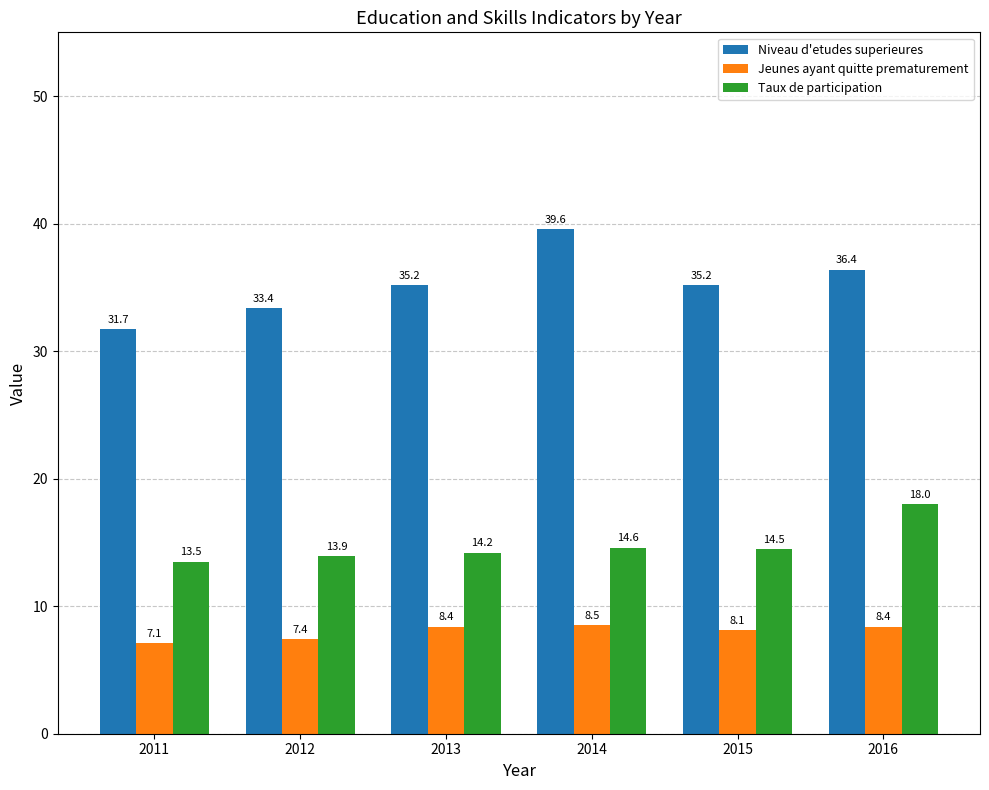

What are all the series names shown in the legend?

Niveau d'etudes superieures, Jeunes ayant quitte prematurement, Taux de participation